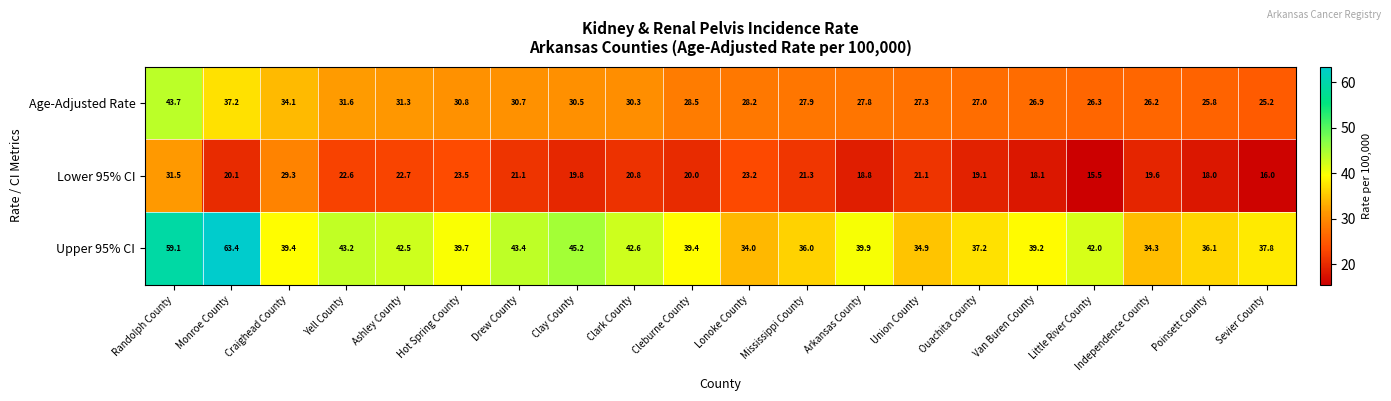

What is the difference between the maximum and minimum values in the Age-Adjusted Rate series?

18.5